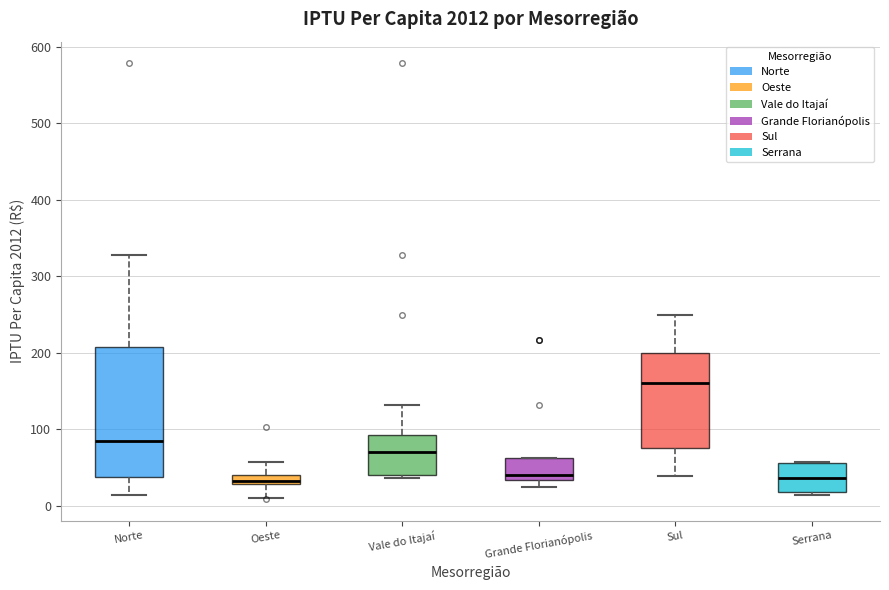

Which box is the tallest, from its lower edge to its upper edge?

Norte